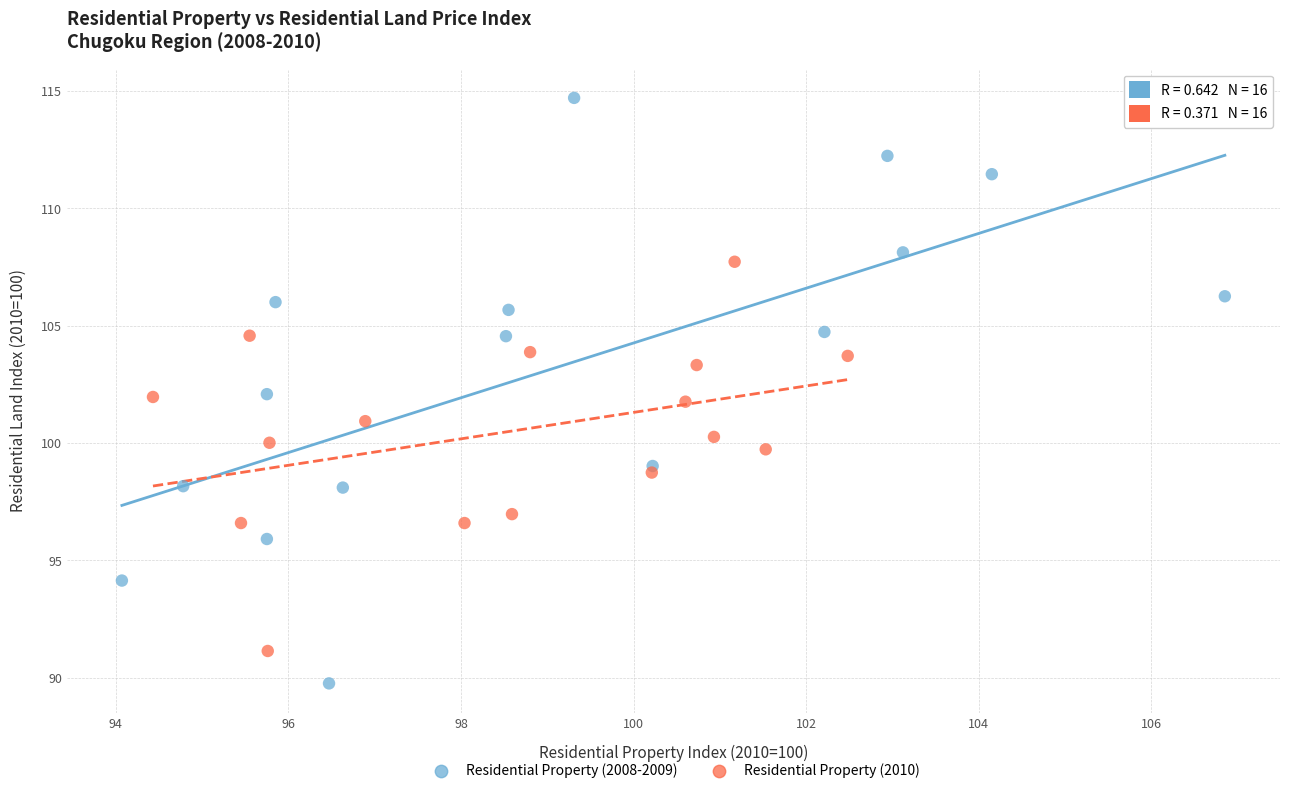

Which series contains the lowest Y value?

Residential Property (2008-2009)